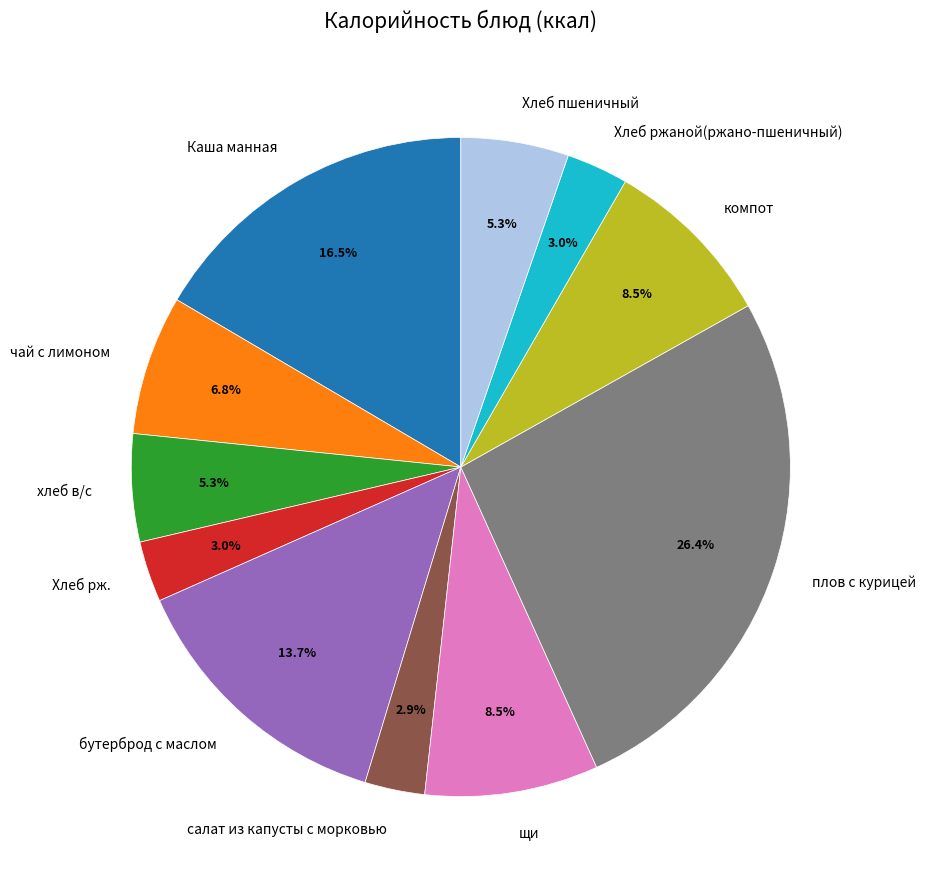

To the nearest percent, what portion does Хлеб рж. represent?

3%